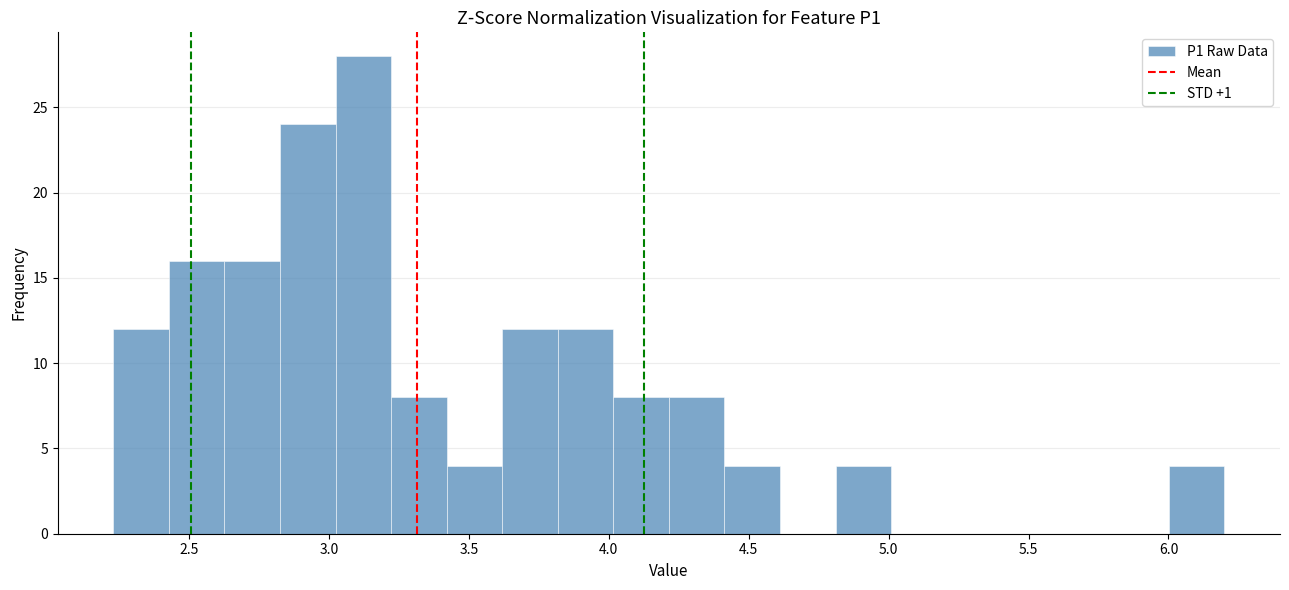

Around what value on the x-axis is the tallest bar? Give the approximate position of its centre, as read against the axis.

3.10